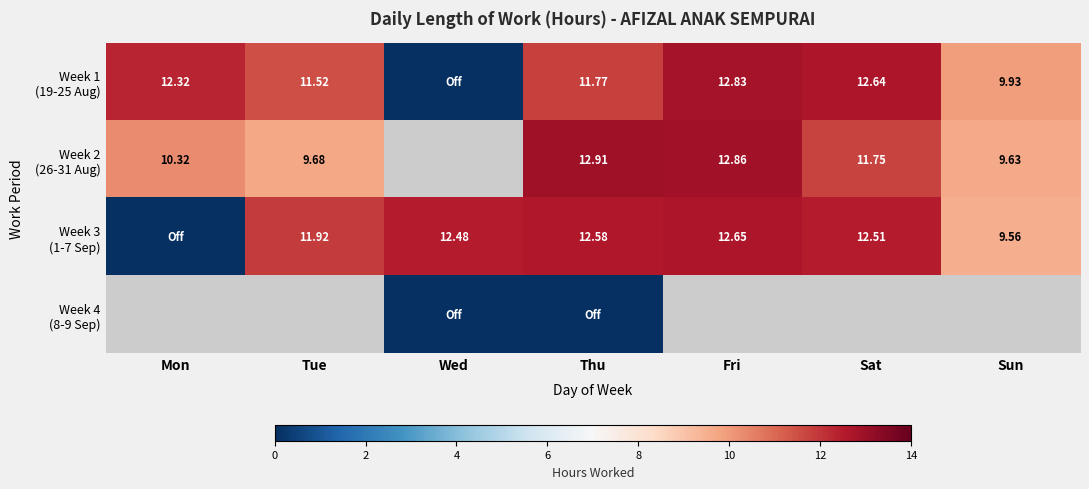

How many values in the Week 1 (19-25 Aug) series exceed 11?

5